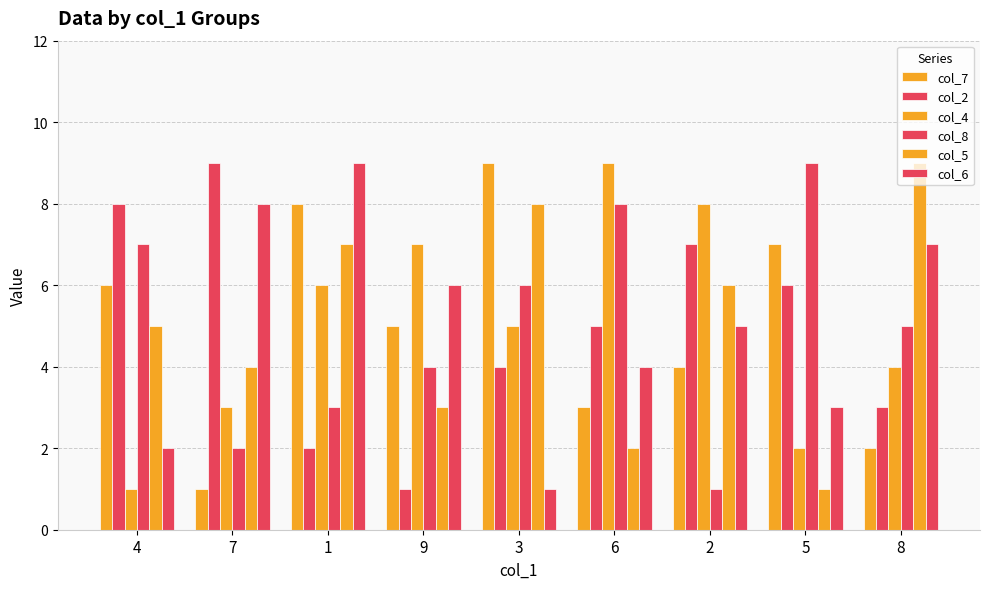

How many series are shown in this chart?

6